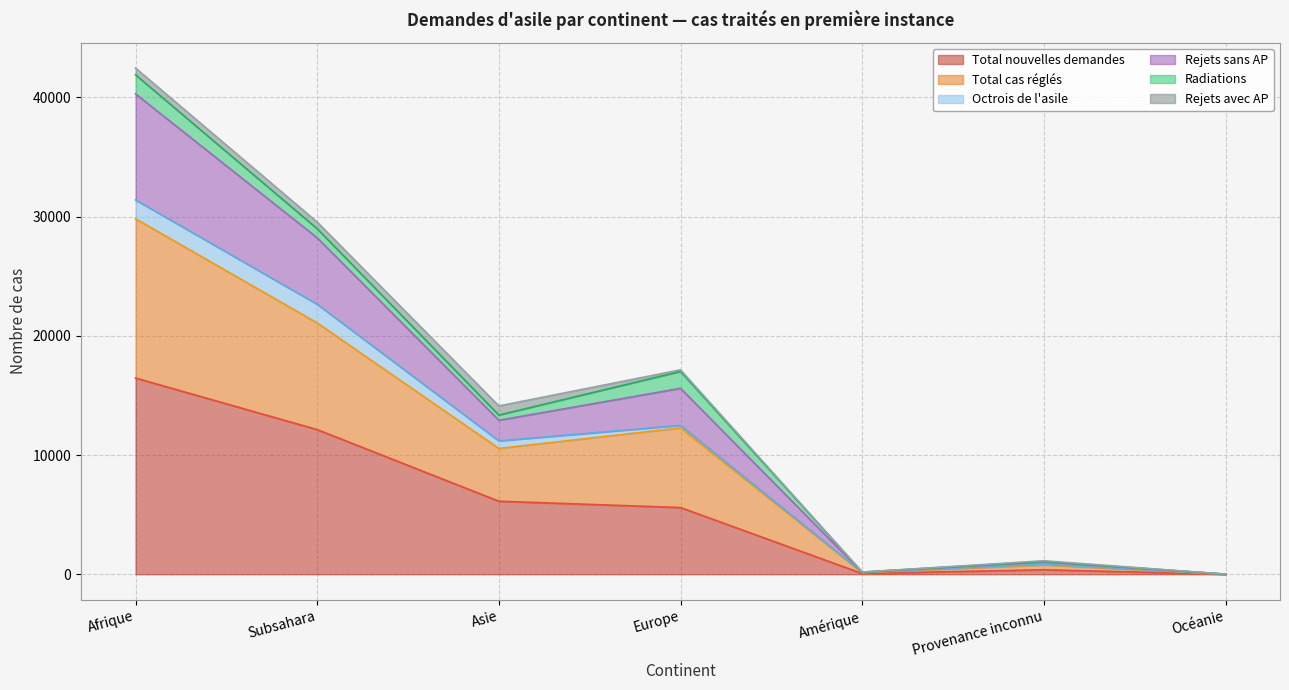

What is the maximum value for Total nouvelles demandes?

16460